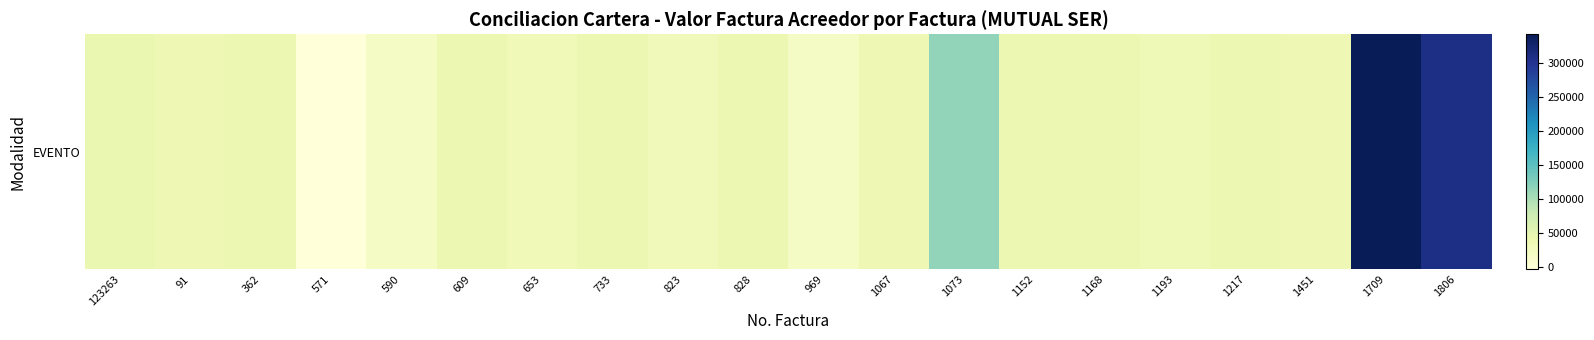

What is the difference between the second highest and minimum values?

313600